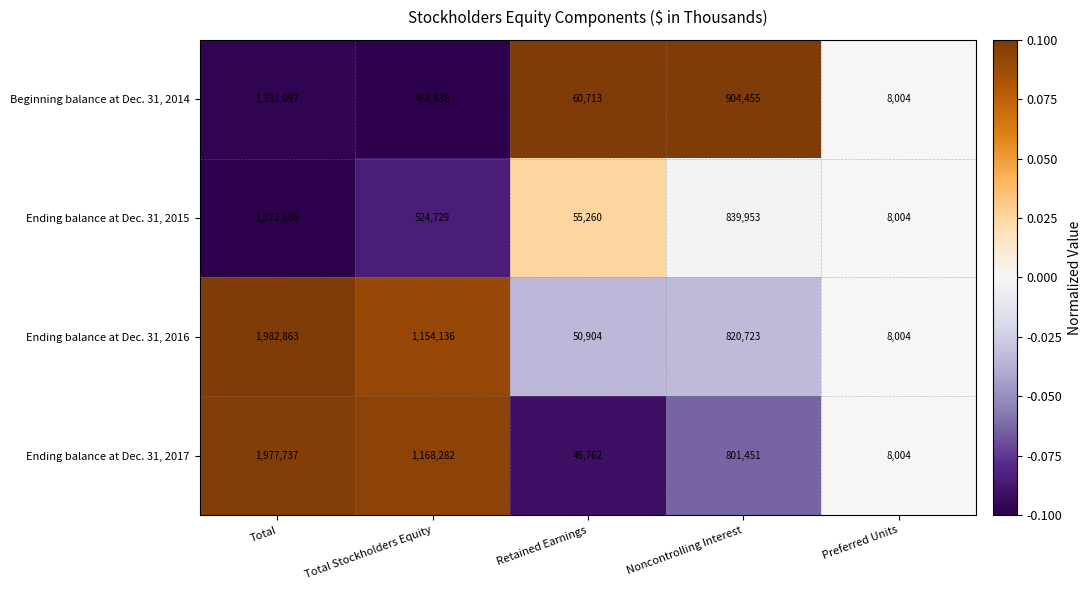

What is the difference between the highest and lowest values at Retained Earnings?

13951